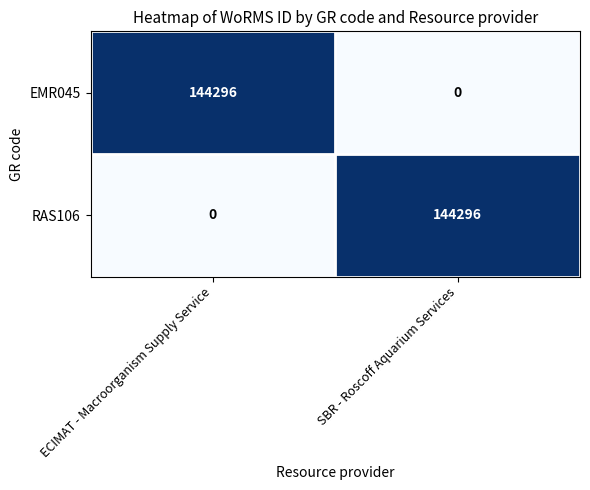

List the labels in order of EMR045 value, largest first.

ECIMAT - Macroorganism Supply Service, SBR - Roscoff Aquarium Services